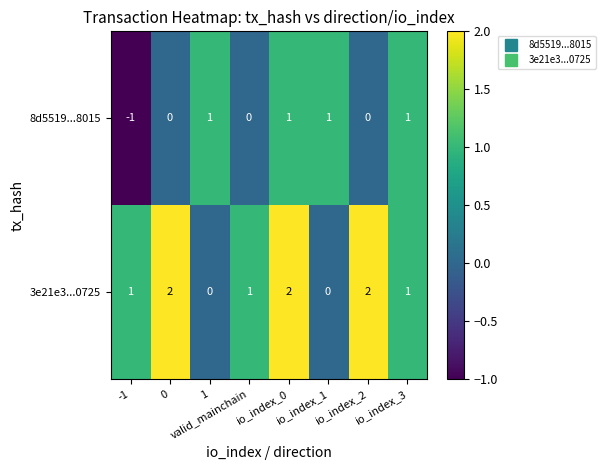

At 0, list the series in order from smallest to largest.

8d5519...8015, 3e21e3...0725